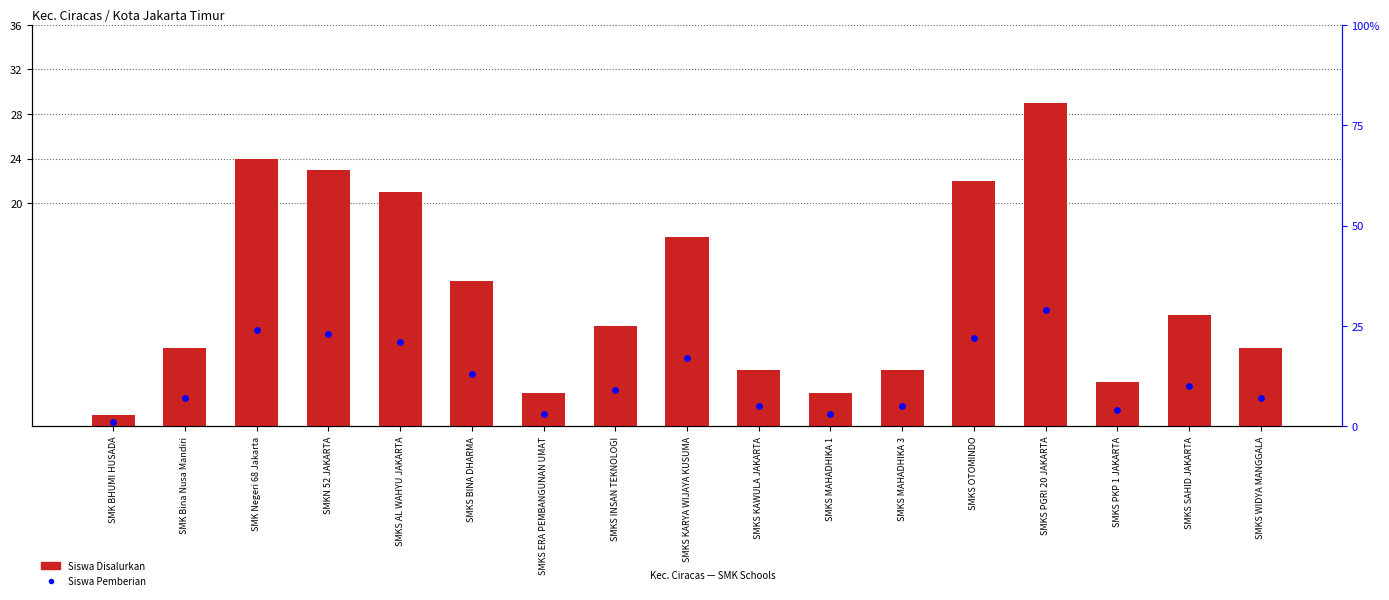

At how many categories does at least one series exceed 18?

5